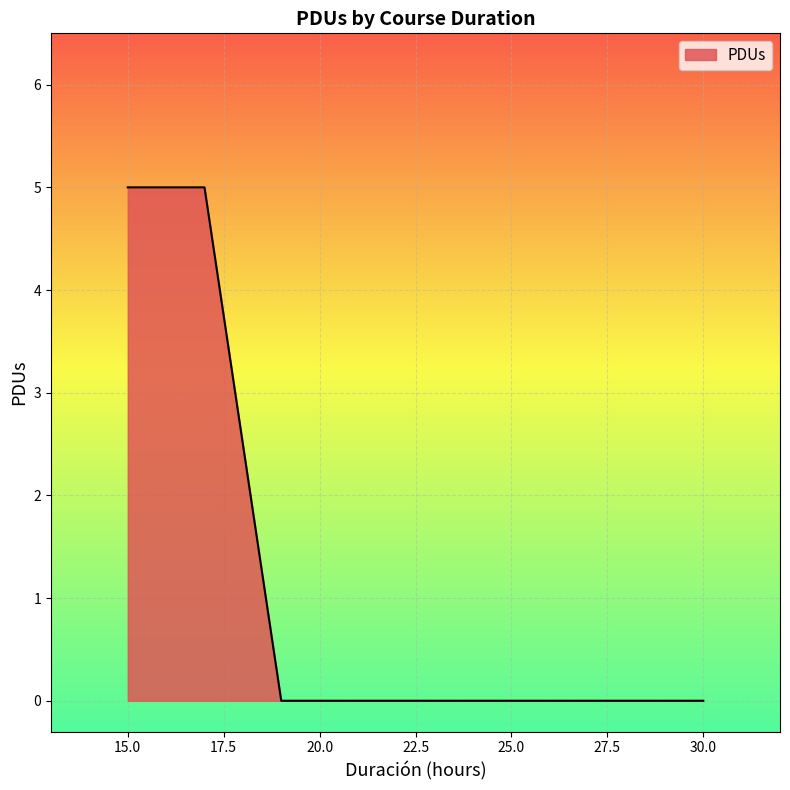

How many distinct data groups are displayed?

1